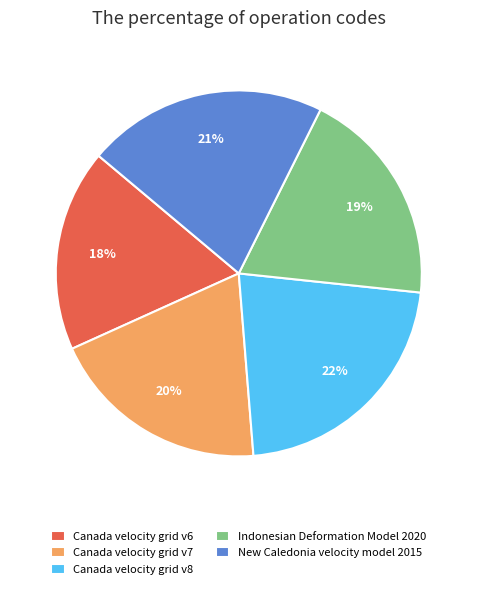

What percentage is the Canada velocity grid v8 slice, to the nearest percent?

22%